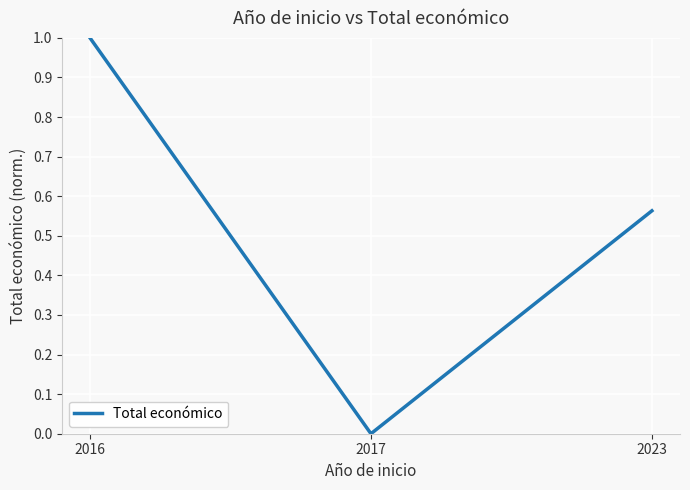

What is the sum of all values?

1.6